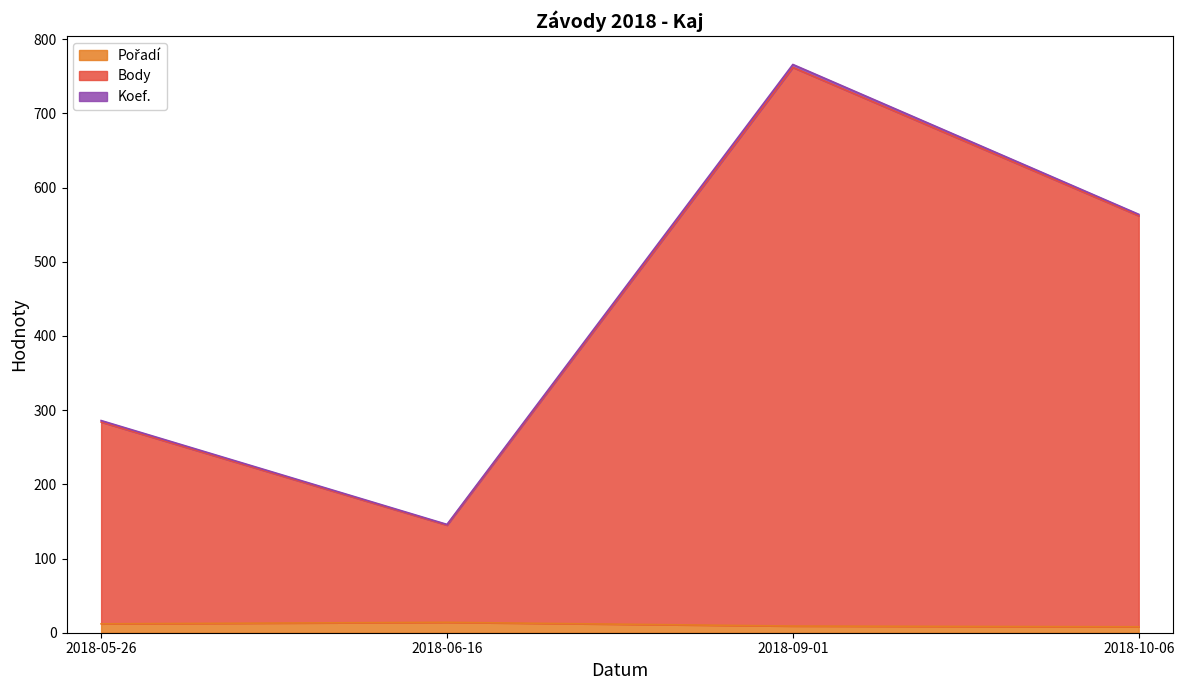

True or false: Pořadí has more than 1 points higher than both neighbors.

False